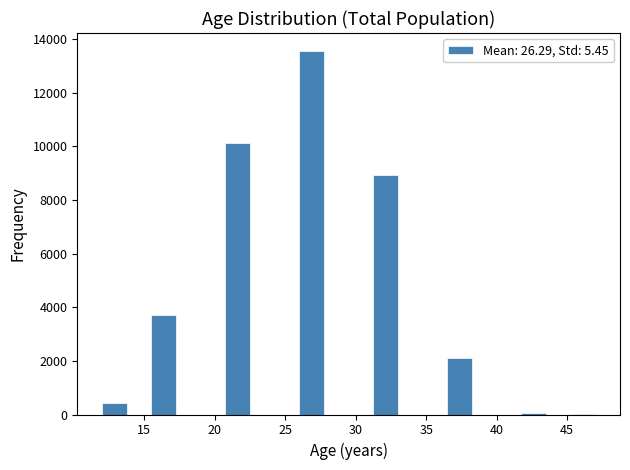

Around what value on the x-axis is the tallest bar? Give the approximate position of its centre, as read against the axis.

27.0